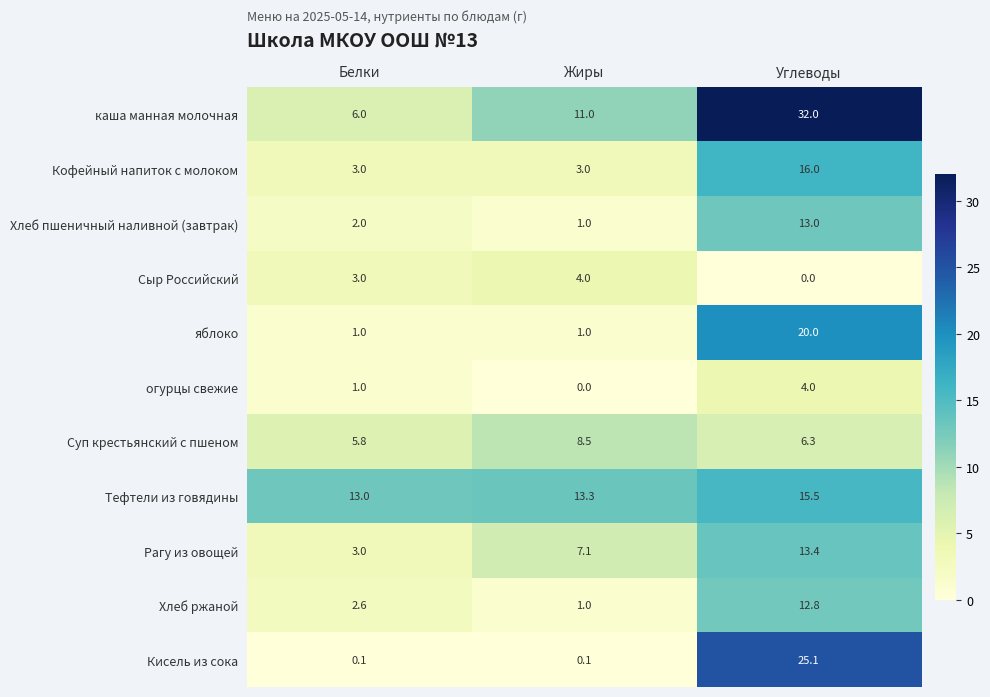

At how many categories does at least one series exceed 1?

3